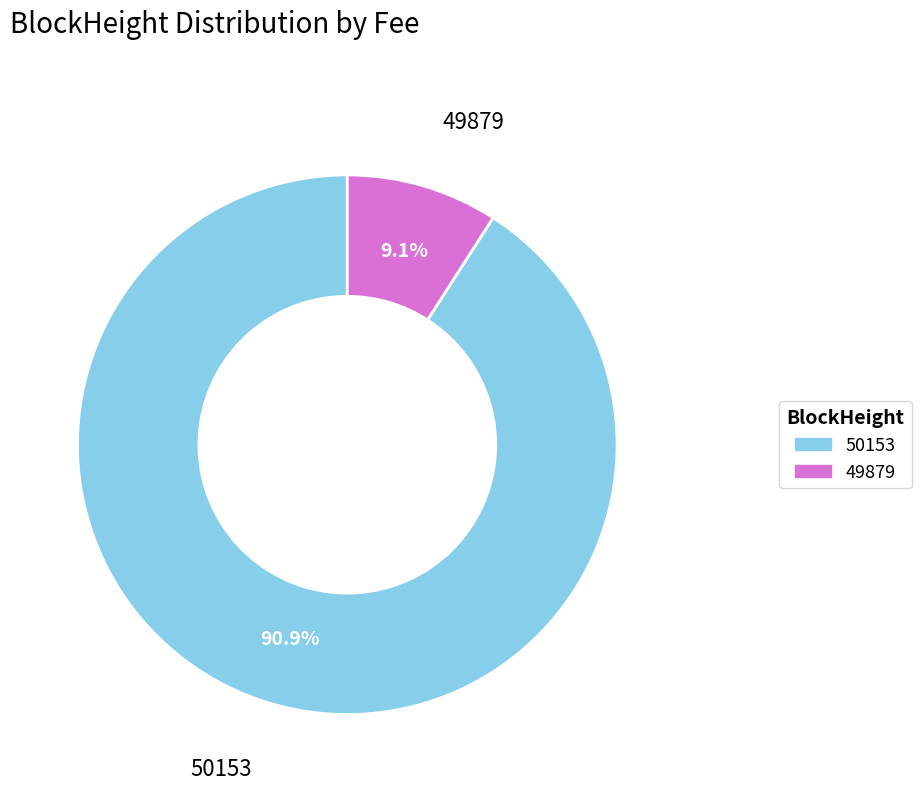

Combined, what portion of the pie is 50153 and 49879?

100.0%